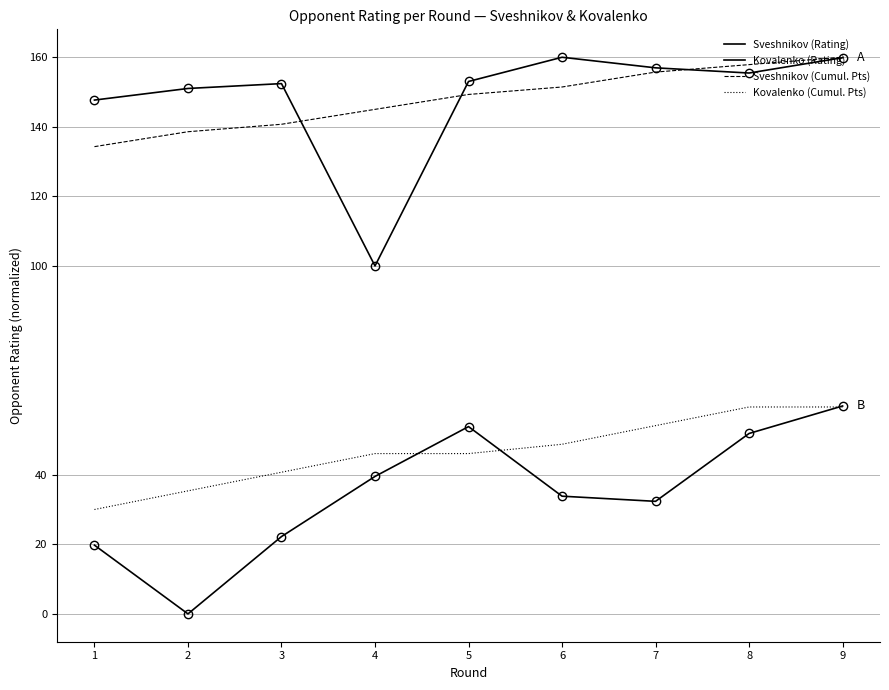

Does the chart have visible grid lines?

Yes